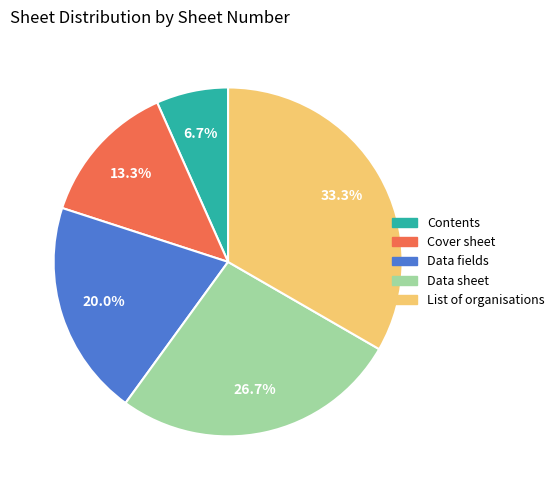

True or false: List of organisations accounts for 33% of the total.

True